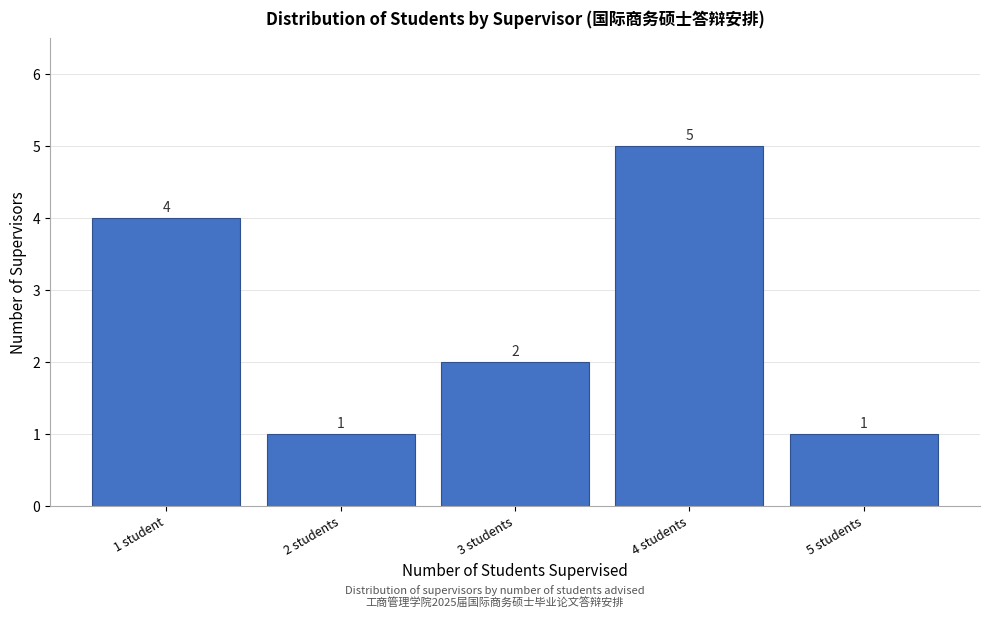

Reading left to right, list all the values displayed in this chart.

1 student=4	2 students=1	3 students=2	4 students=5	5 students=1